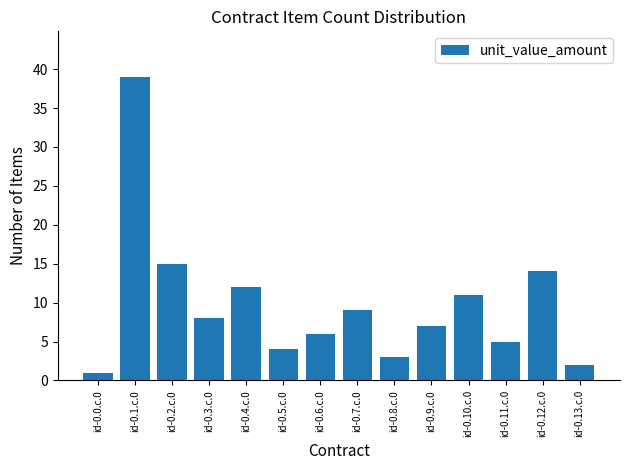

What is the value of the 11th bar from the left?

11